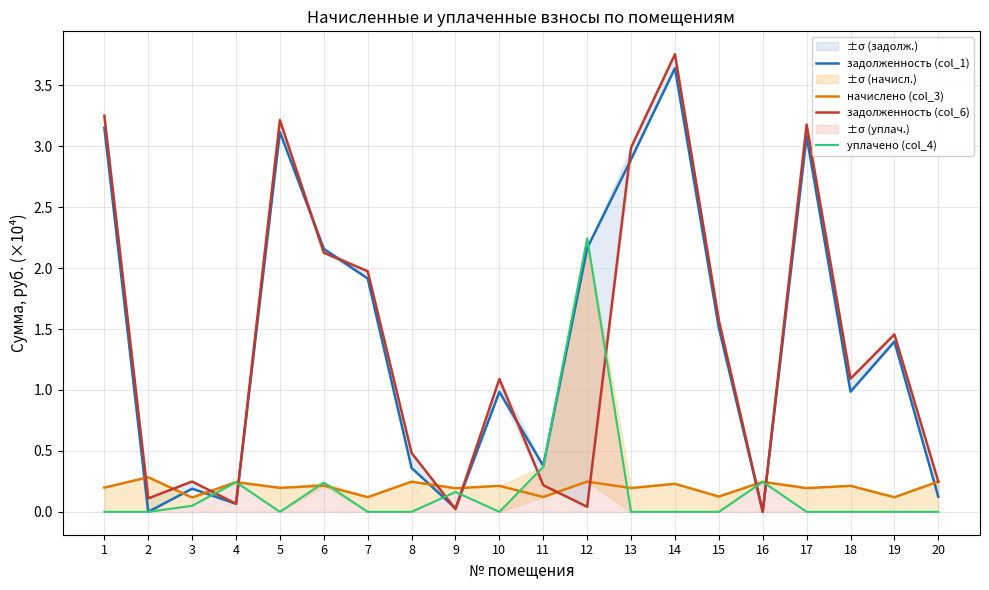

In уплачено (col_4), how many points are lower than both neighbors (excluding endpoints)?

2